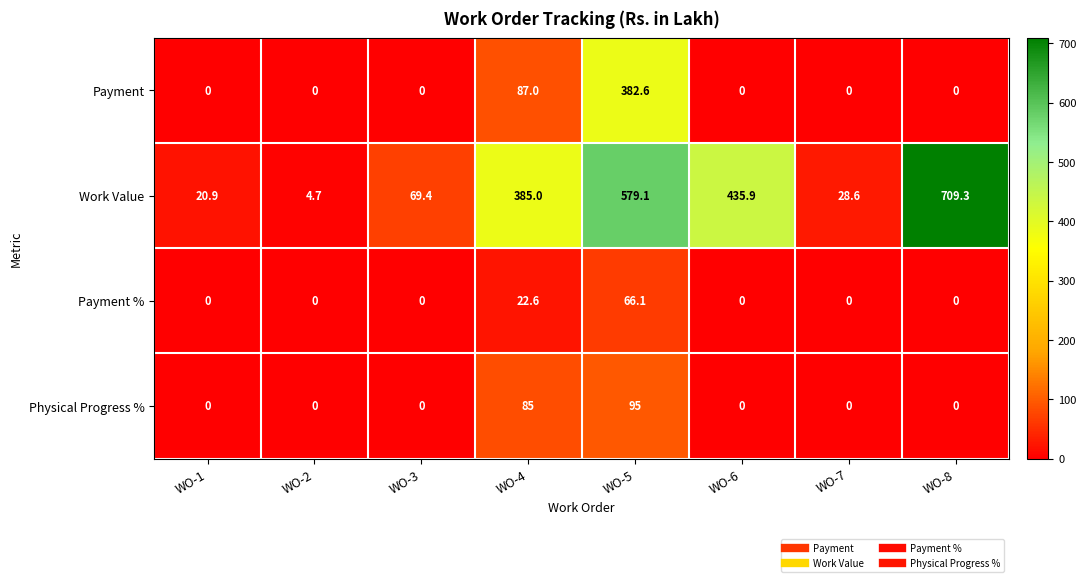

Between WO-5 and WO-7, which series saw the biggest shift?

Work Value